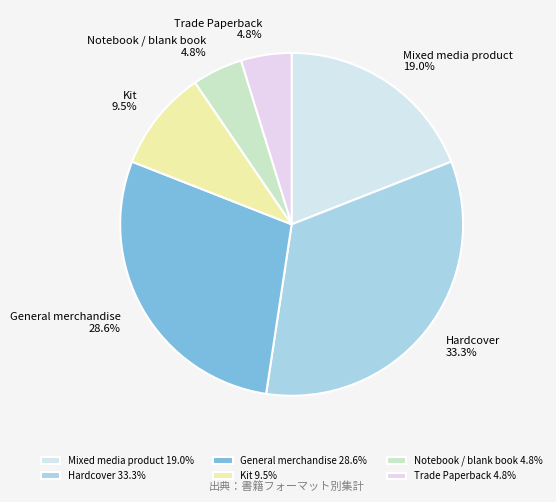

Is the sum of General merchandise and Mixed media product greater than half?

No